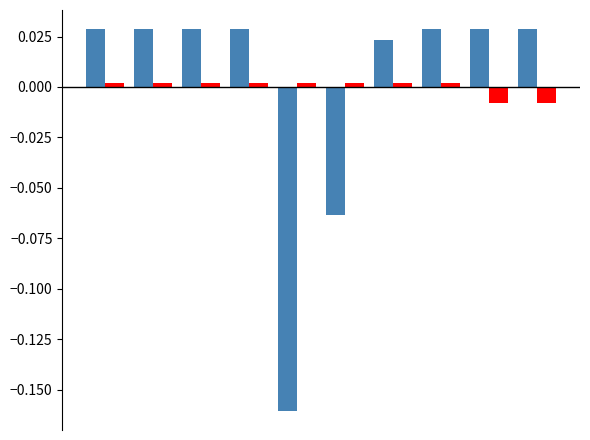

How many data points does each series have?

10